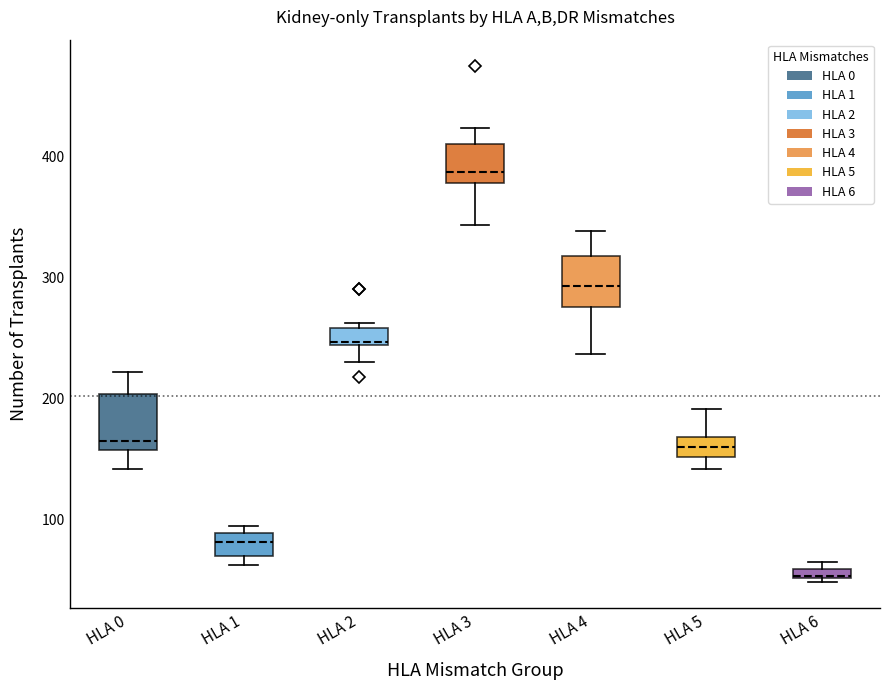

Which box's median line is the lowest?

HLA 6